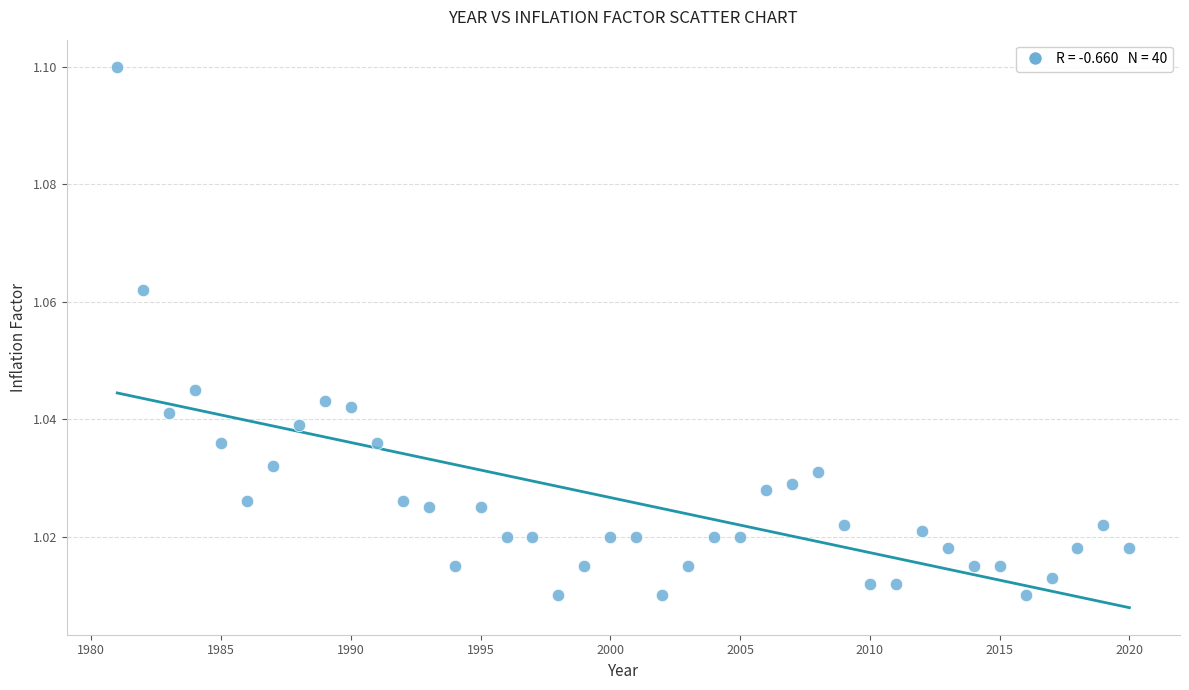

What is the range of X values (max minus min)?

39.0